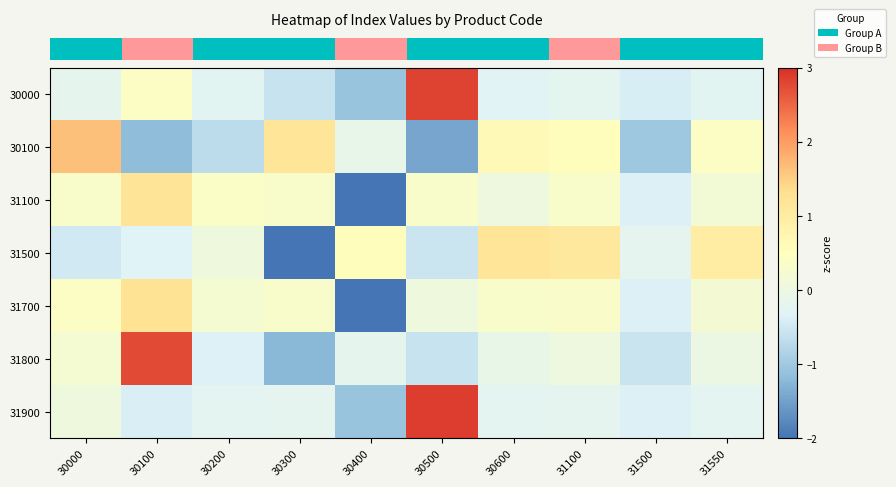

What is the difference between the highest and lowest values at 30400?

3.3